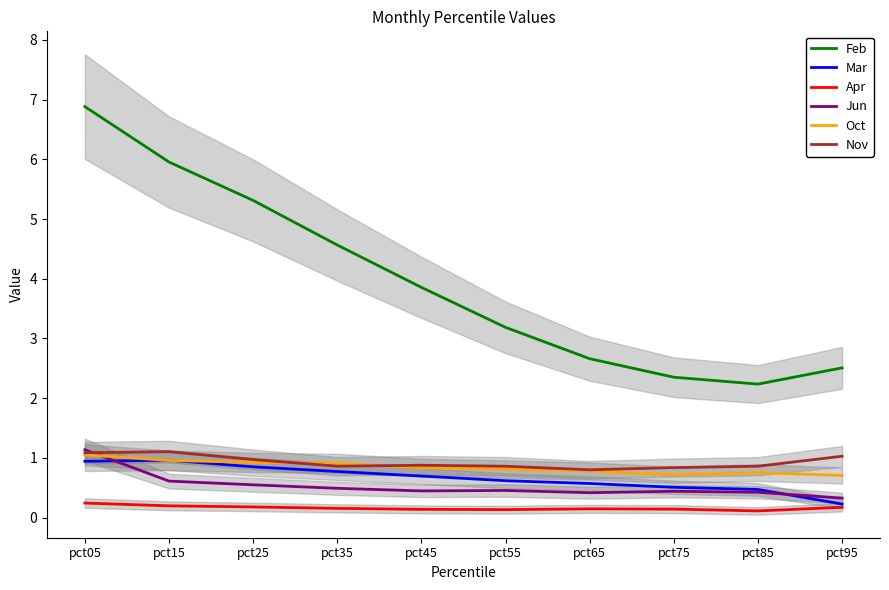

Where is Nov nearest to the value 0?

pct65